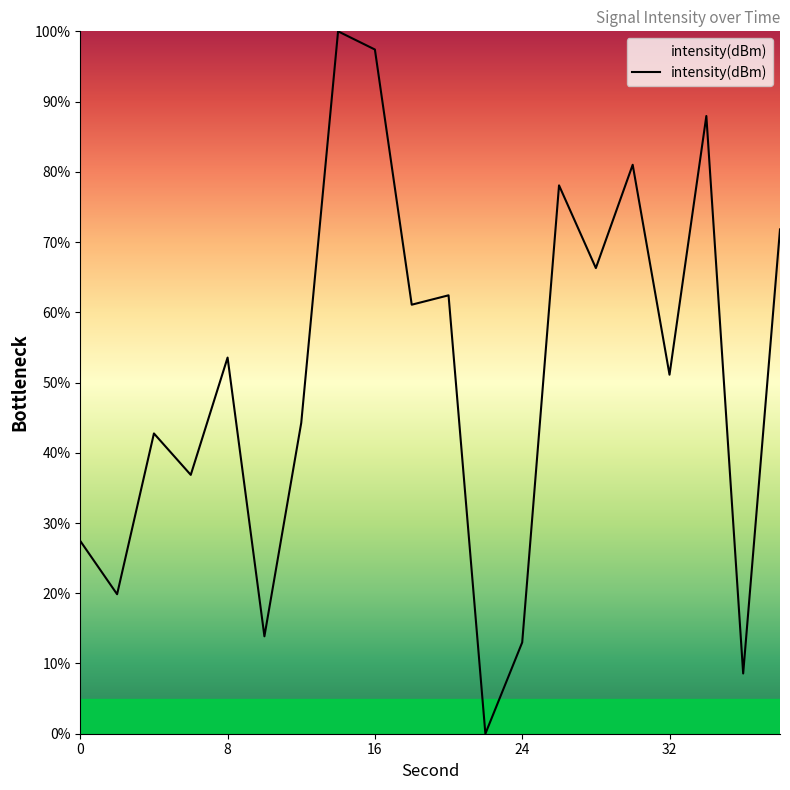

Does the chart have visible grid lines?

No